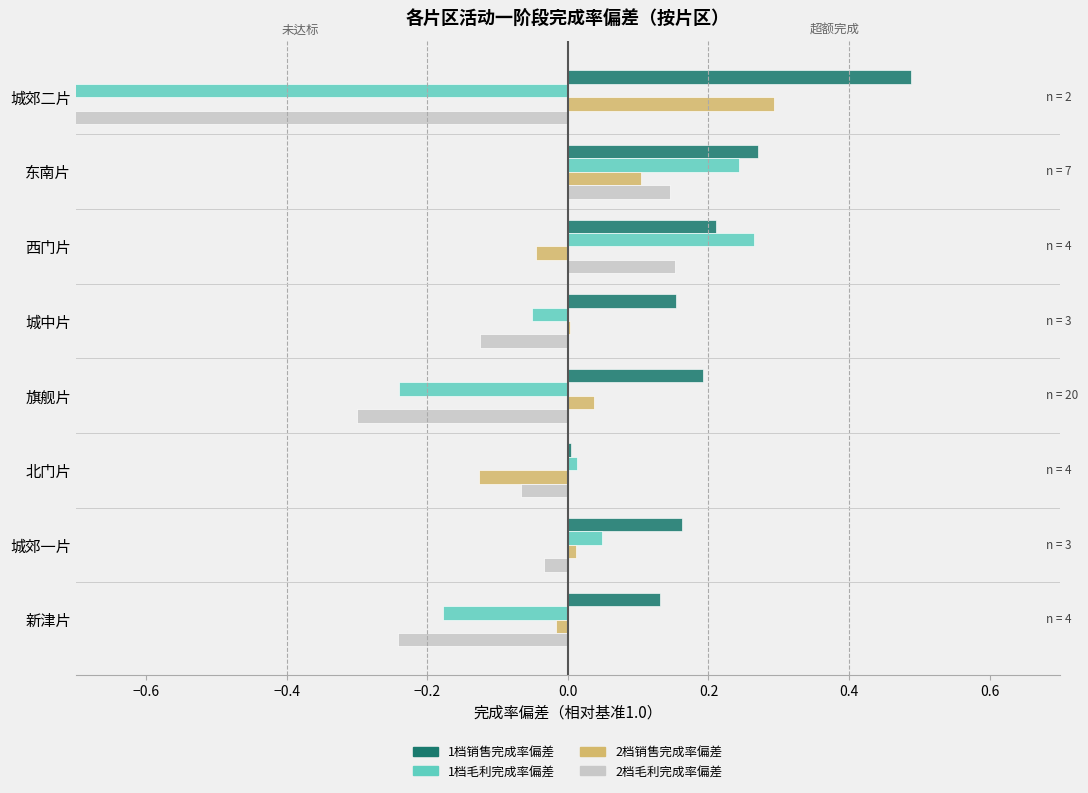

What is the maximum value for 2档销售完成率偏差?

0.3